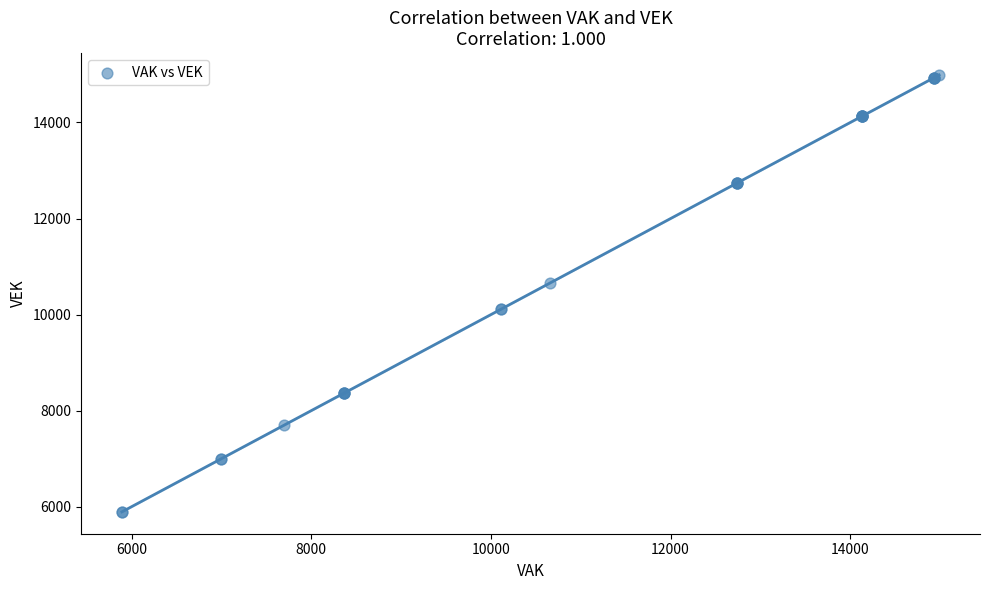

What Y value in the scatter plot is closest to 10441?

10658